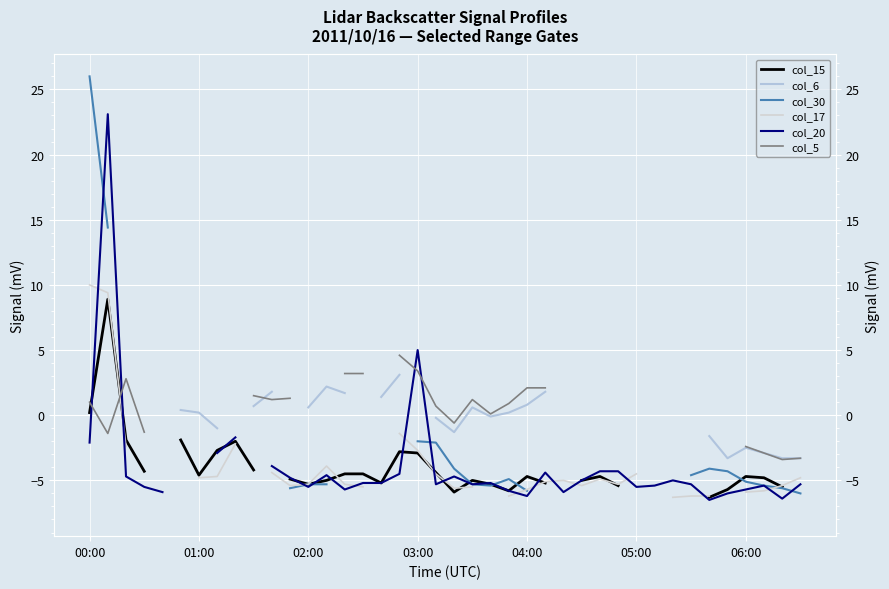

How many lines are shown in the chart?

6